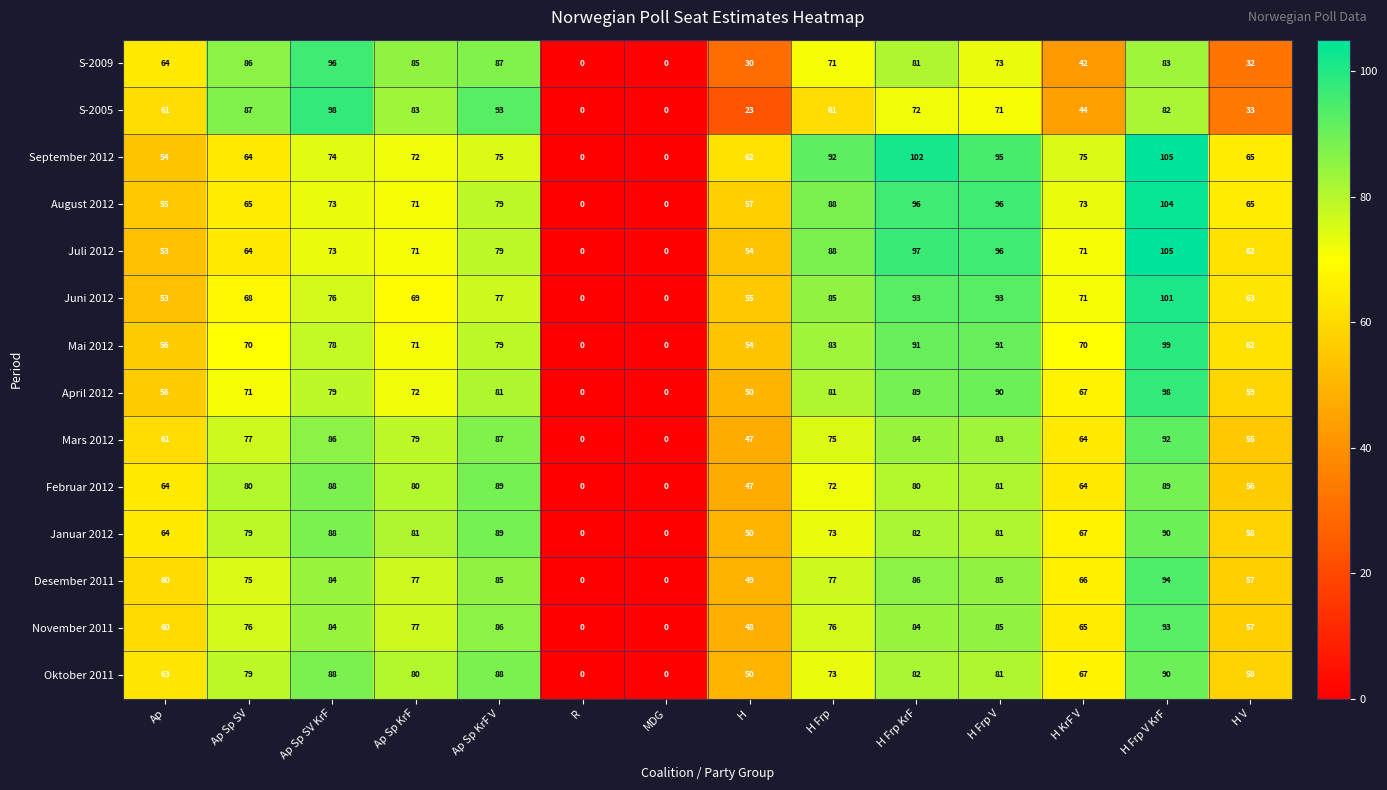

Where is Januar 2012 nearest to the value 45?

H